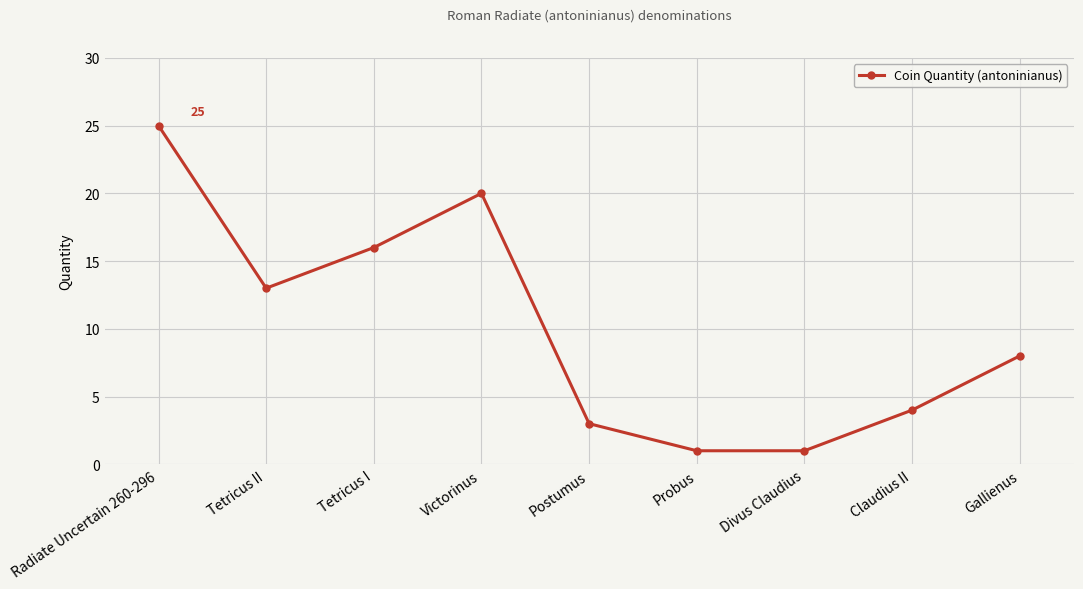

How many values are below 8?

4